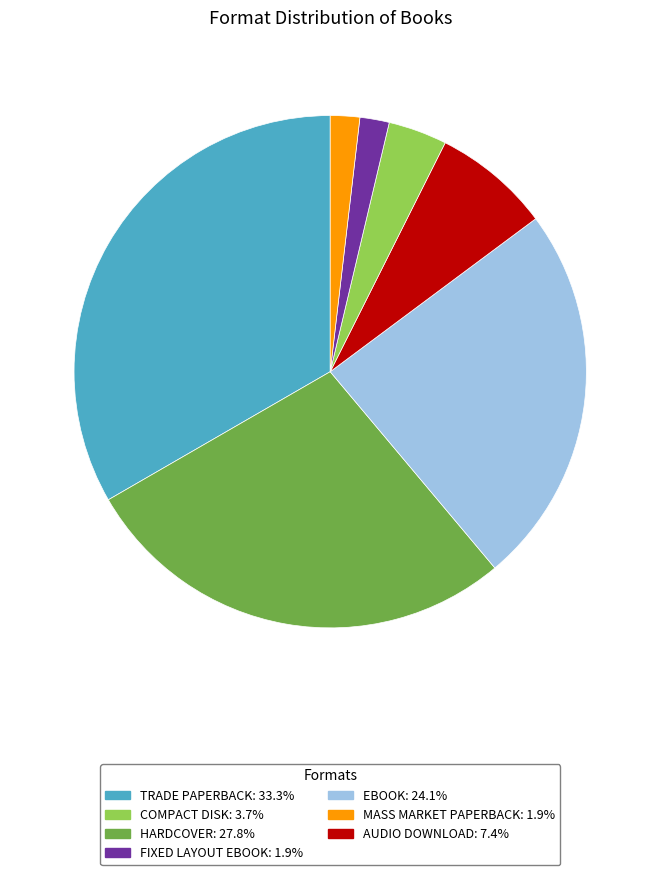

Does any single category account for the majority?

No